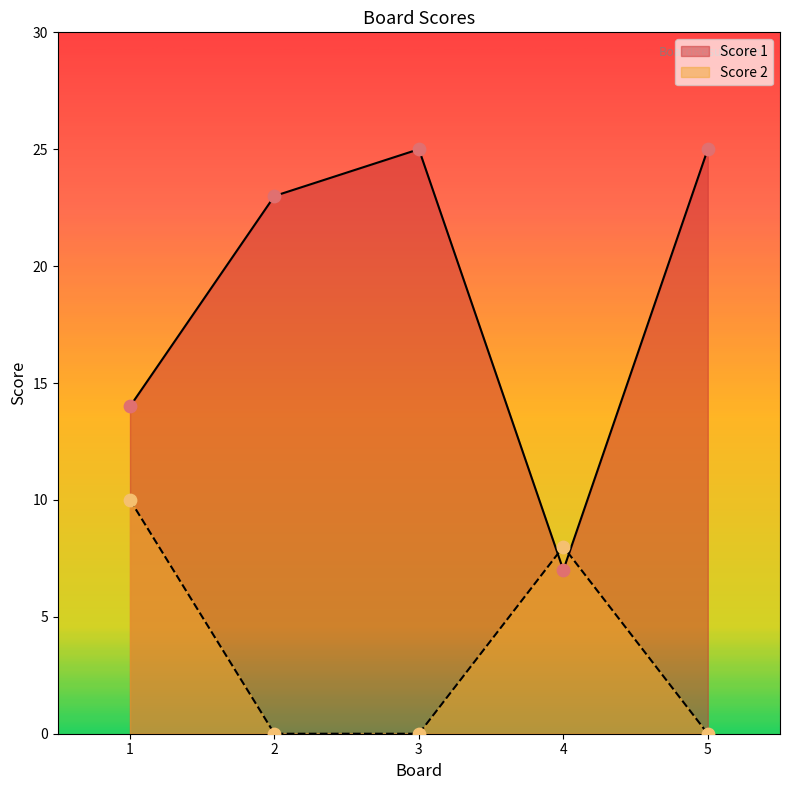

Which series contains the lowest Y value?

Score 2